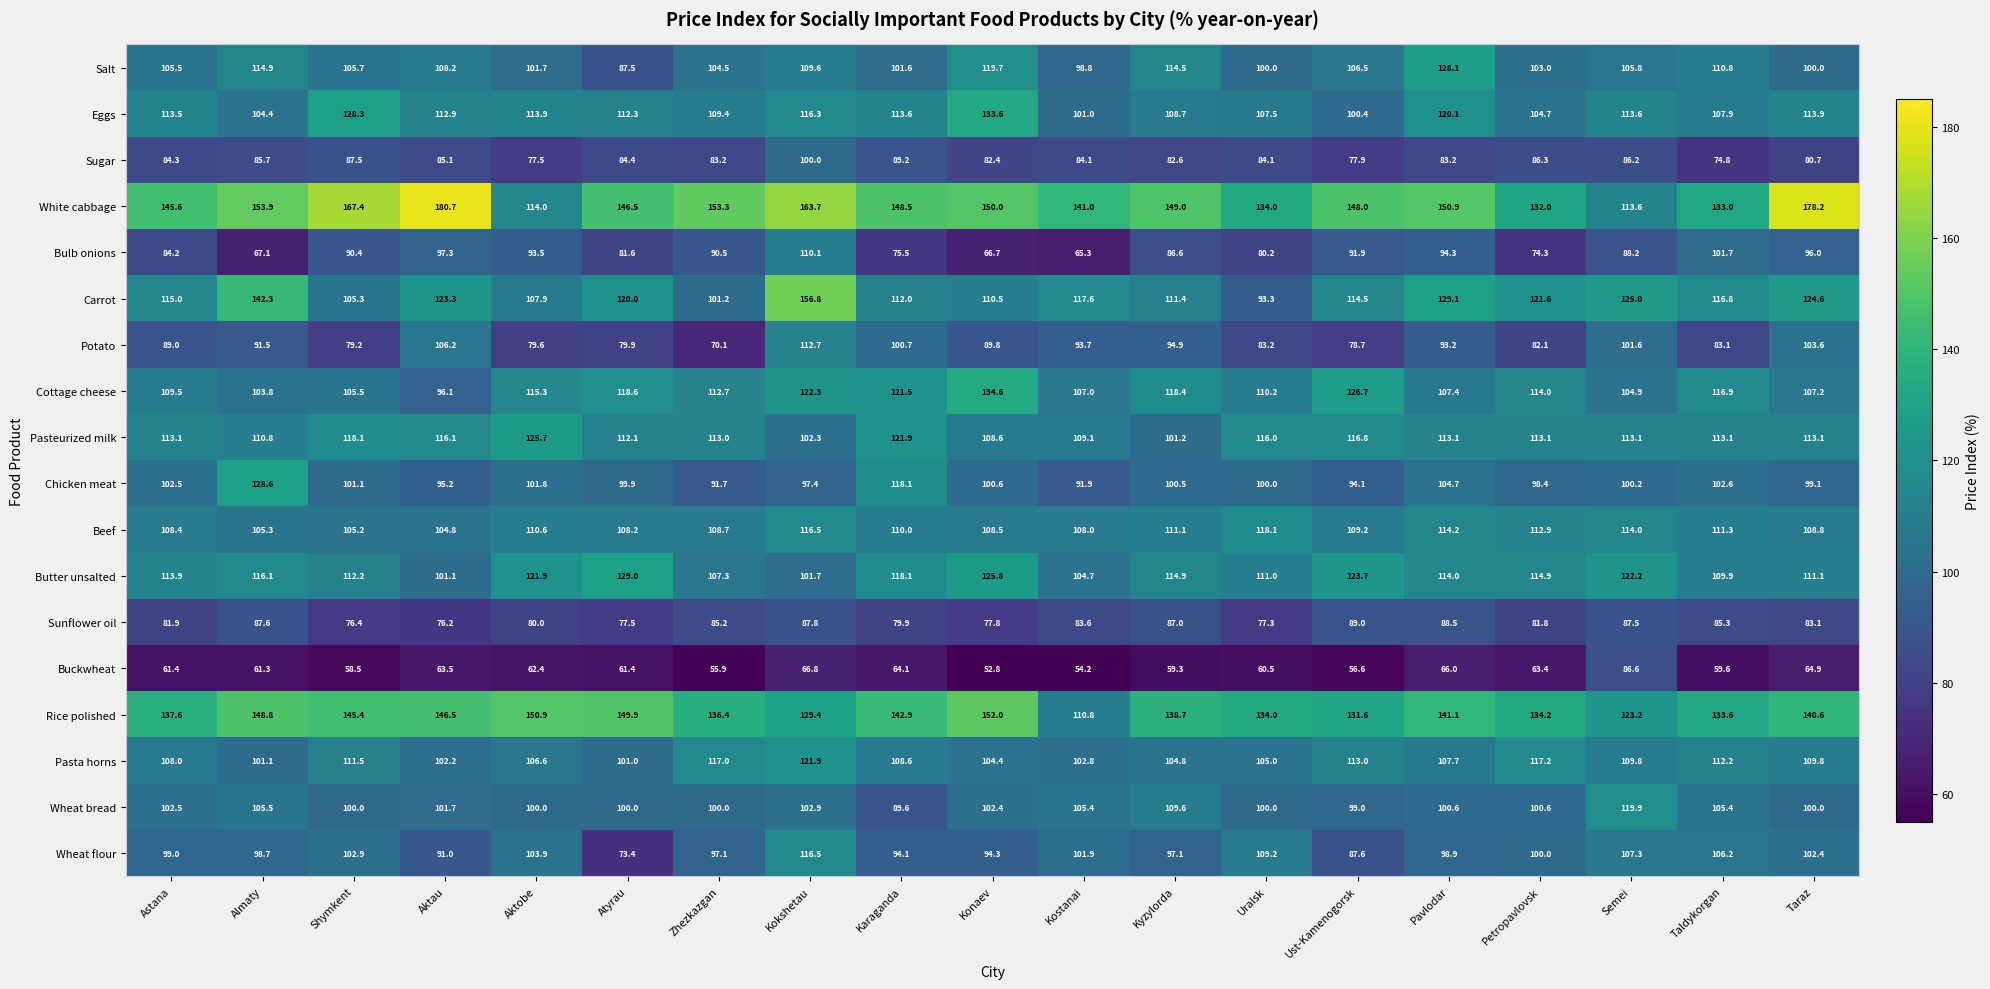

What is the difference between the Sunflower oil values at Ust-Kamenogorsk and Aktau?

12.8